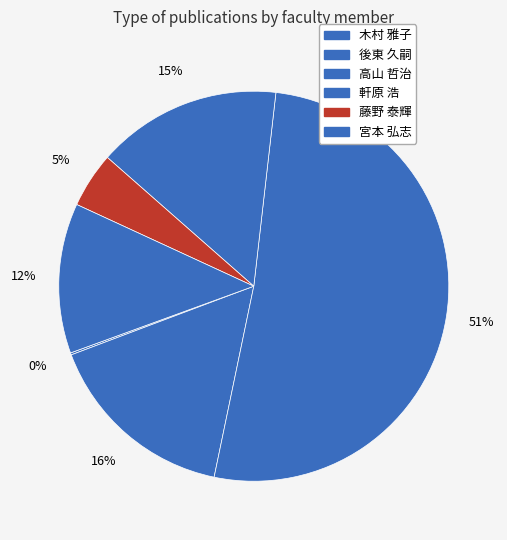

What is the majority slice?

高山 哲治